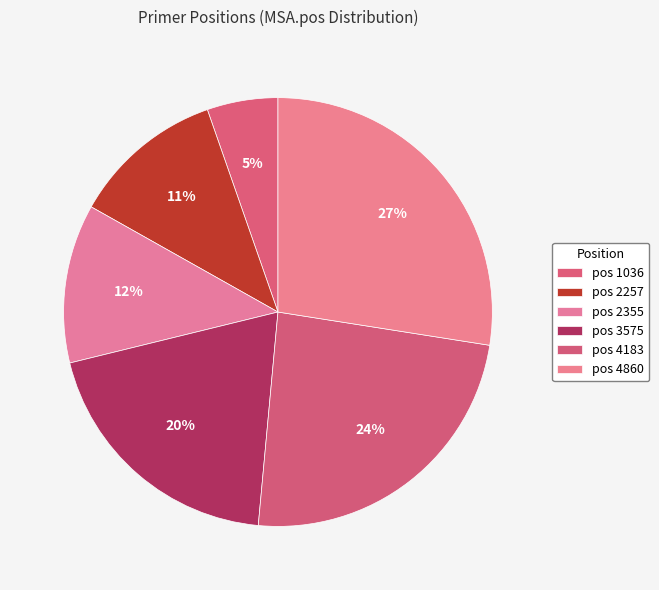

Does any single category account for the majority?

No